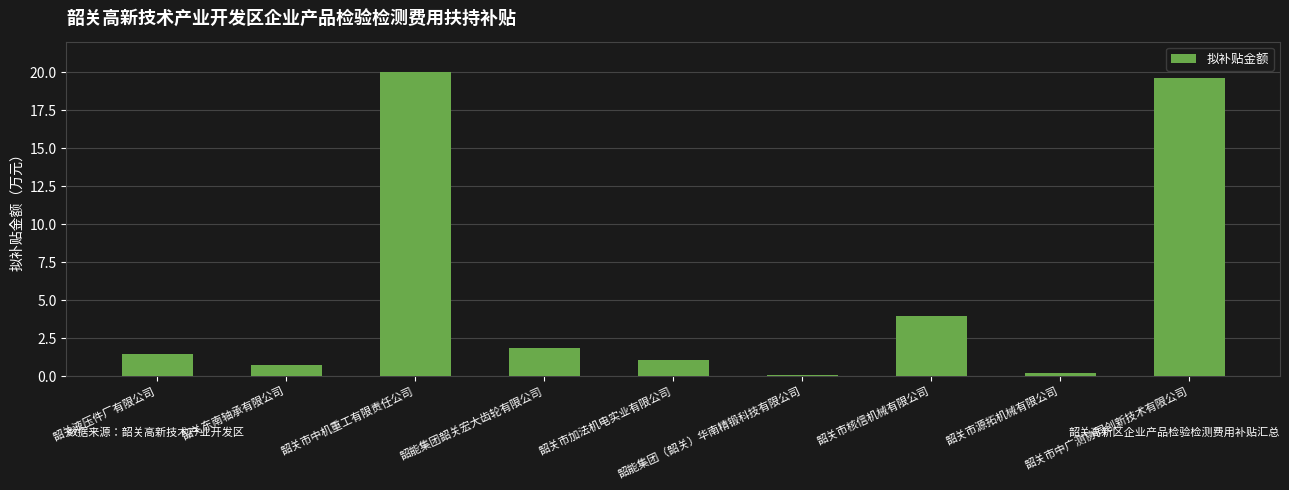

What is the average value?

5.4